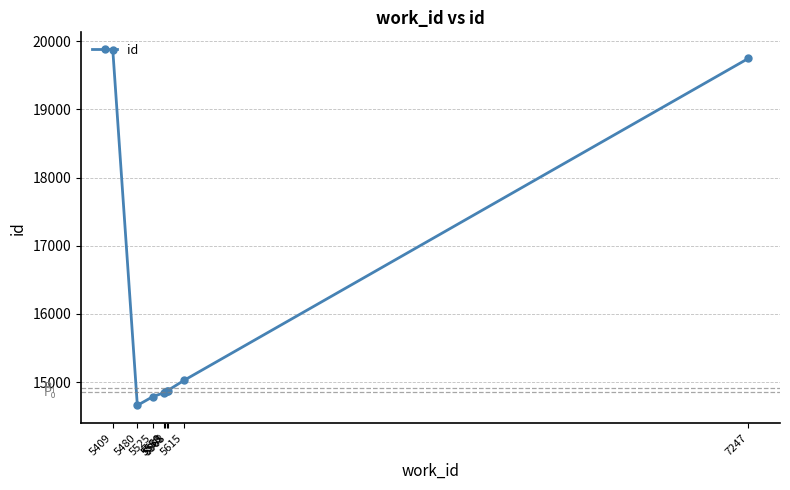

Read the value at 5560.

14855